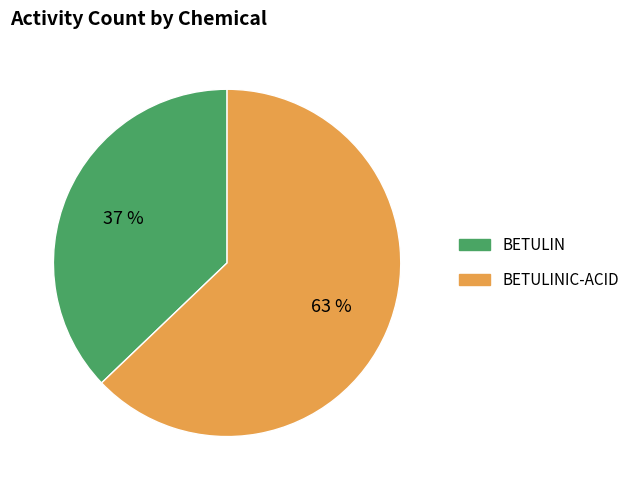

What percentage is the BETULIN slice, to the nearest percent?

37%